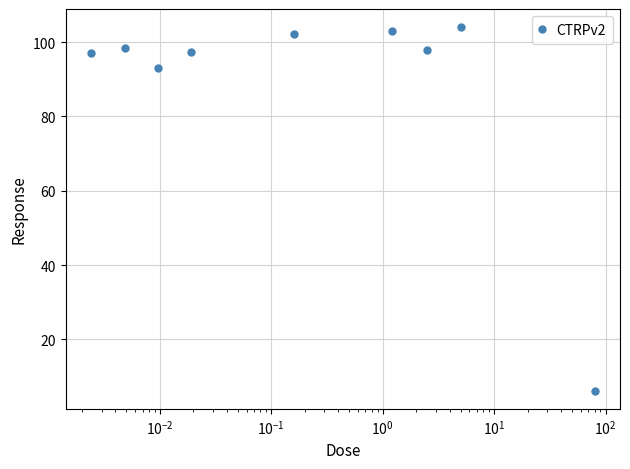

True or false: there are more than 1 points higher than both neighbors.

True